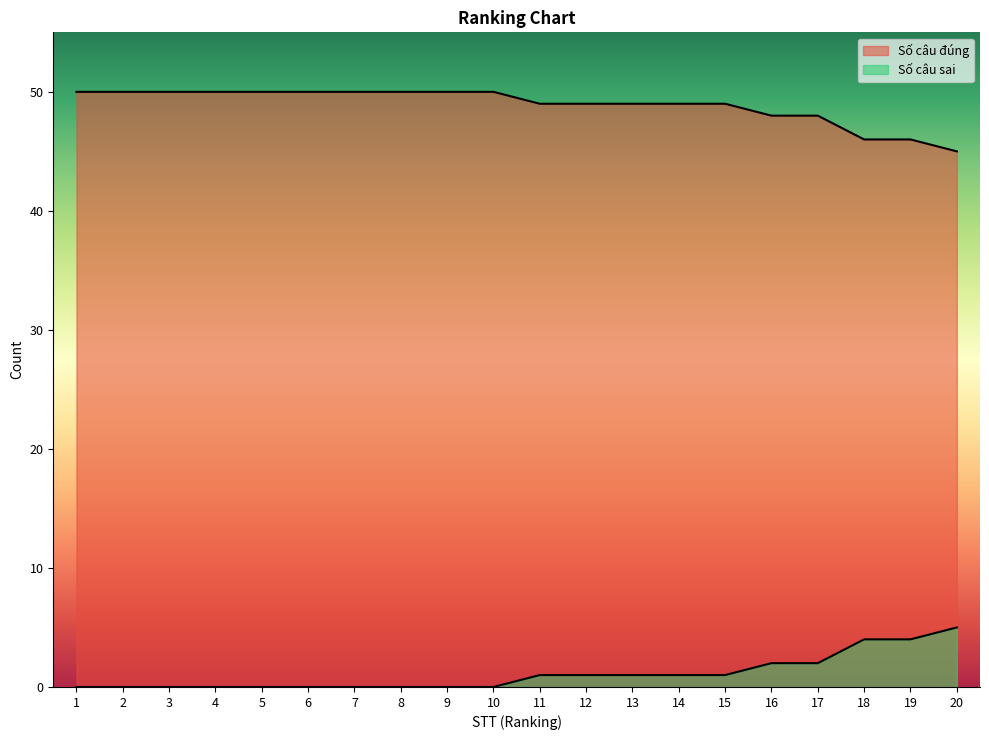

Reading left to right, list all the values displayed in this chart.

Số câu đúng: 1=50	2=50	3=50	4=50	5=50	6=50	7=50	8=50	9=50	10=50	11=49	12=49	13=49	14=49	15=49	16=48	17=48	18=46	19=46	20=45
Số câu sai: 1=0	2=0	3=0	4=0	5=0	6=0	7=0	8=0	9=0	10=0	11=1	12=1	13=1	14=1	15=1	16=2	17=2	18=4	19=4	20=5